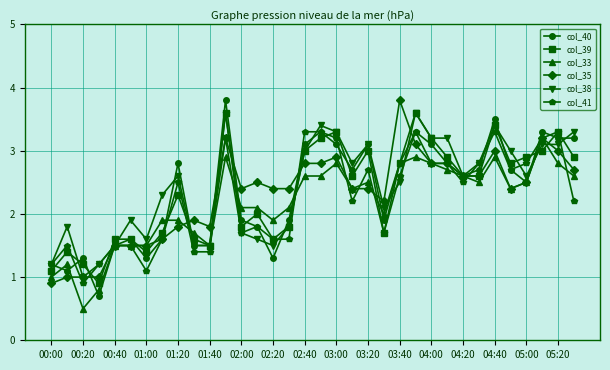

Which series has the widest spread of values?

col_40